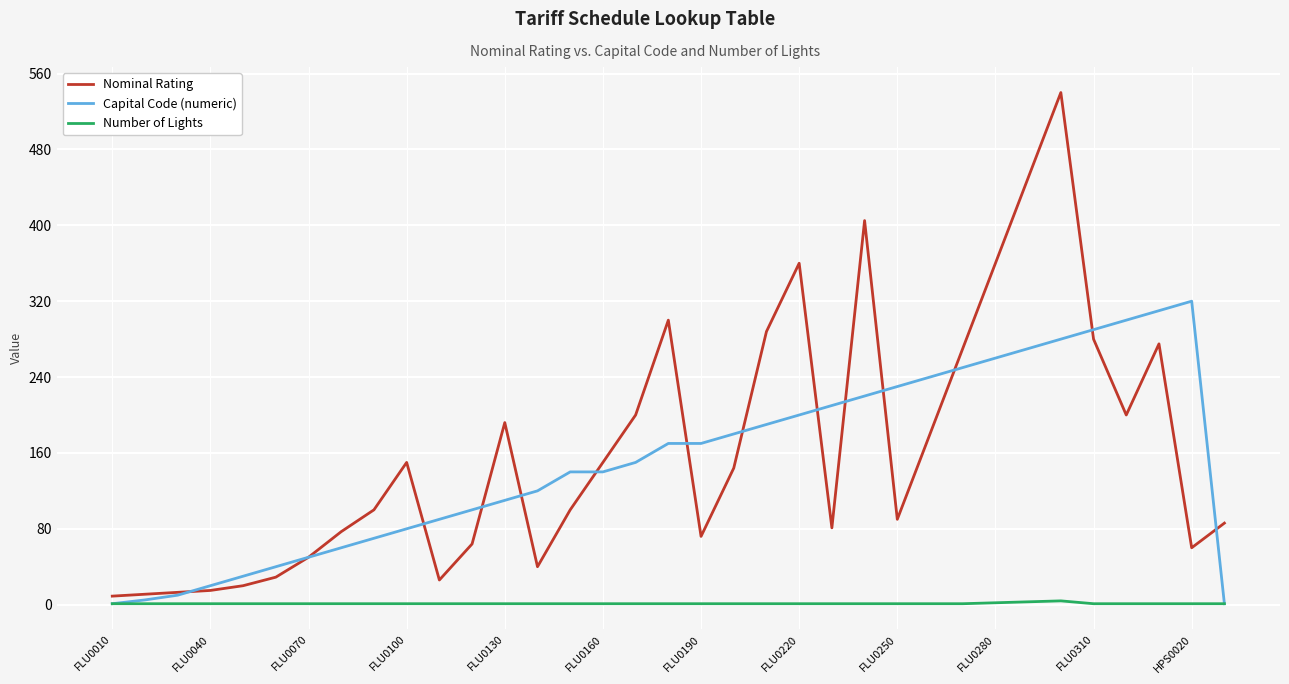

What is the maximum value shown in the chart?

540